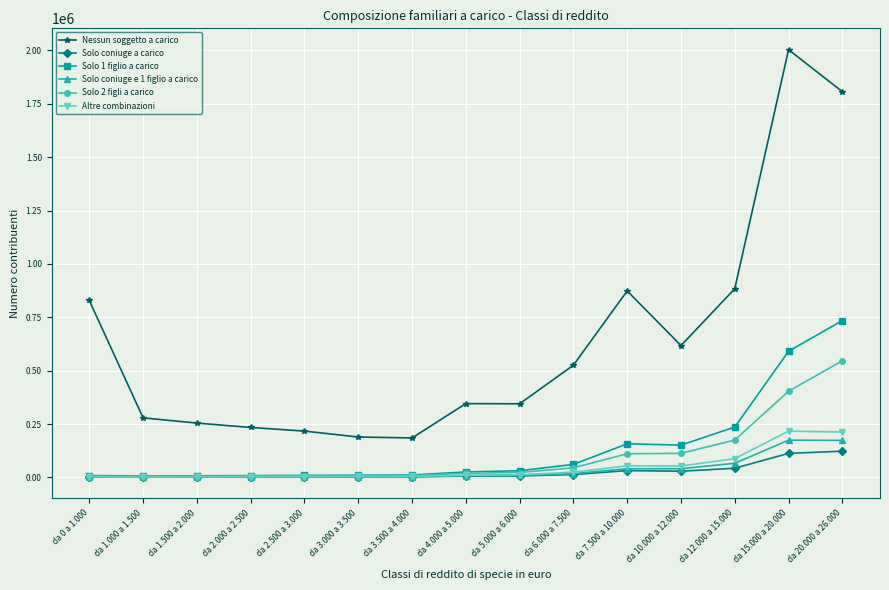

What is the minimum value for Nessun soggetto a carico?

184793